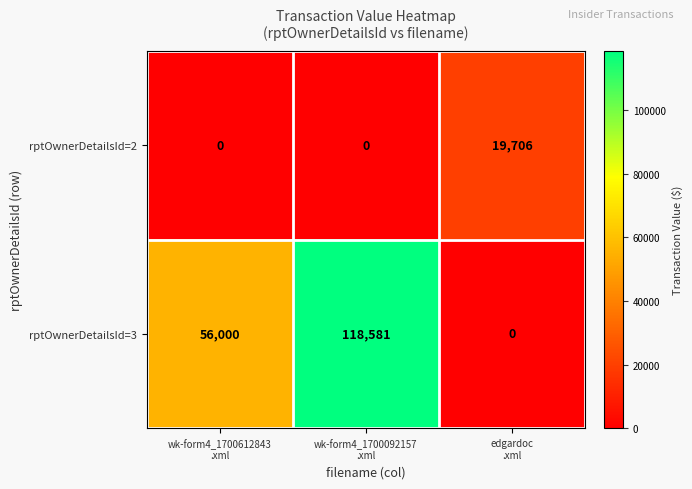

At wk-form4_1700612843
.xml, list the series in order from smallest to largest.

rptOwnerDetailsId=2, rptOwnerDetailsId=3